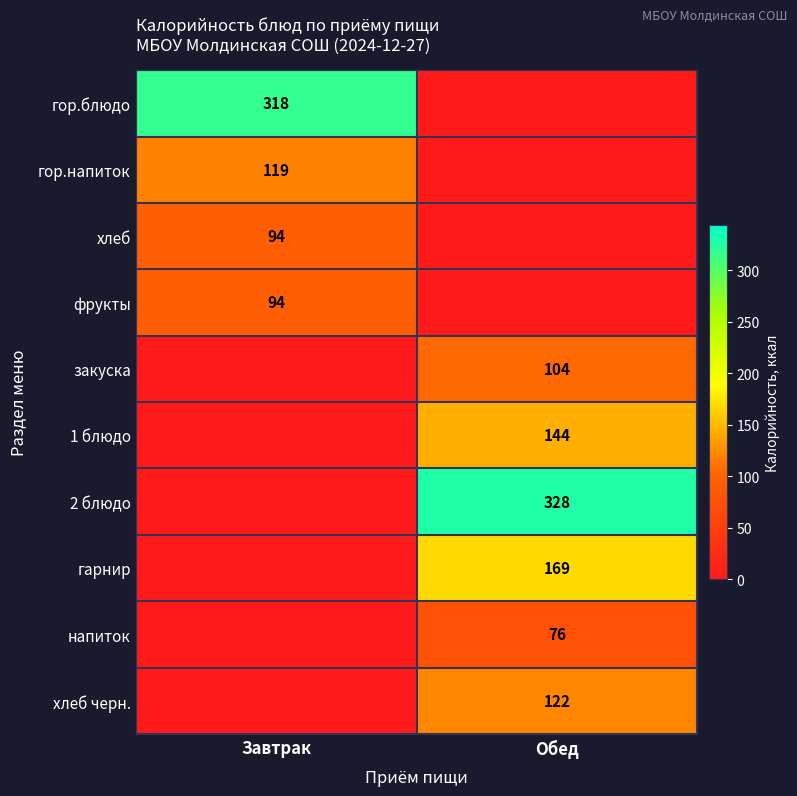

The напиток series shows 76 at Обед. True or false?

True